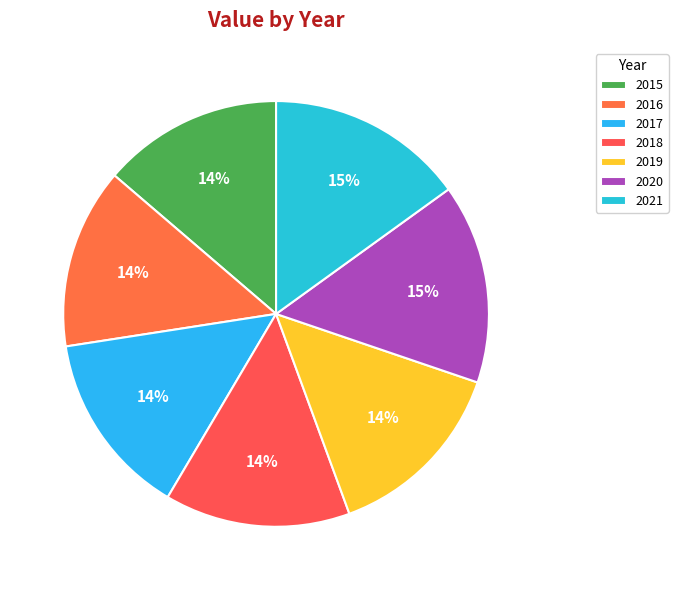

Is there any slice that represents more than half of the pie?

No